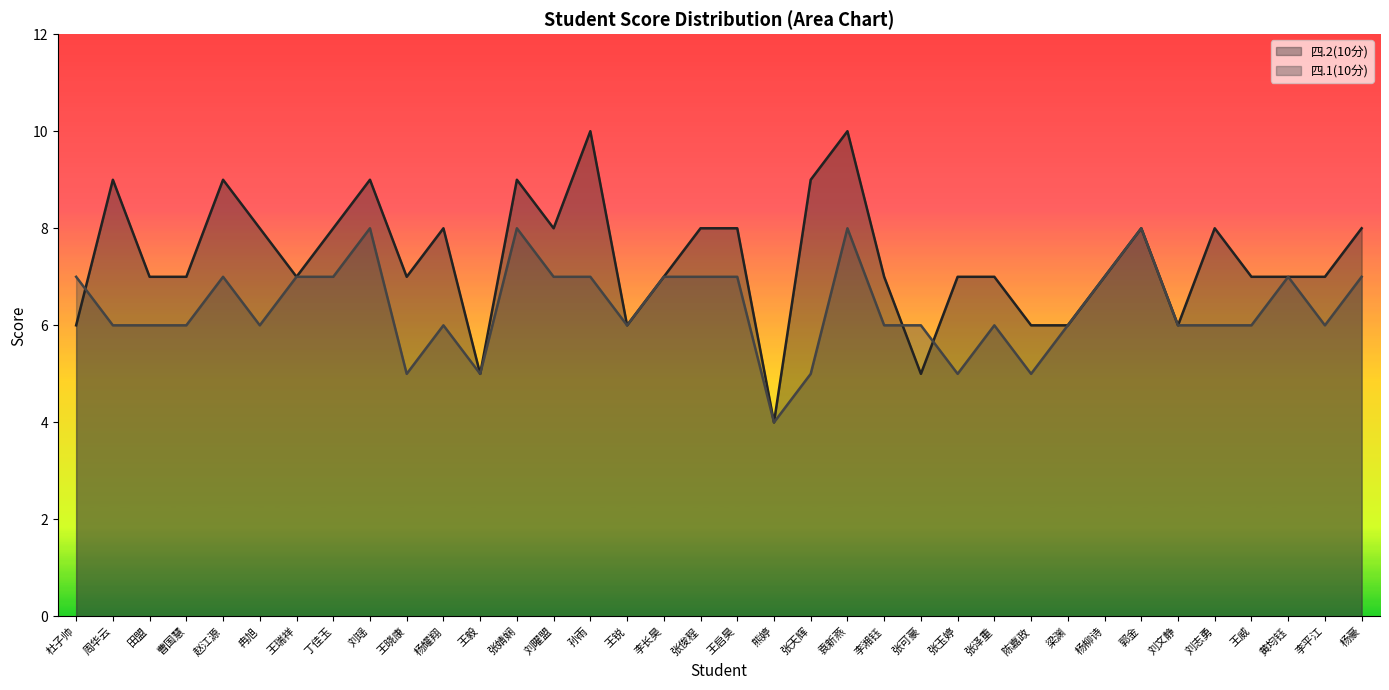

What is the difference between the 四.1(10分) values at 梁渊 and 王毅?

1